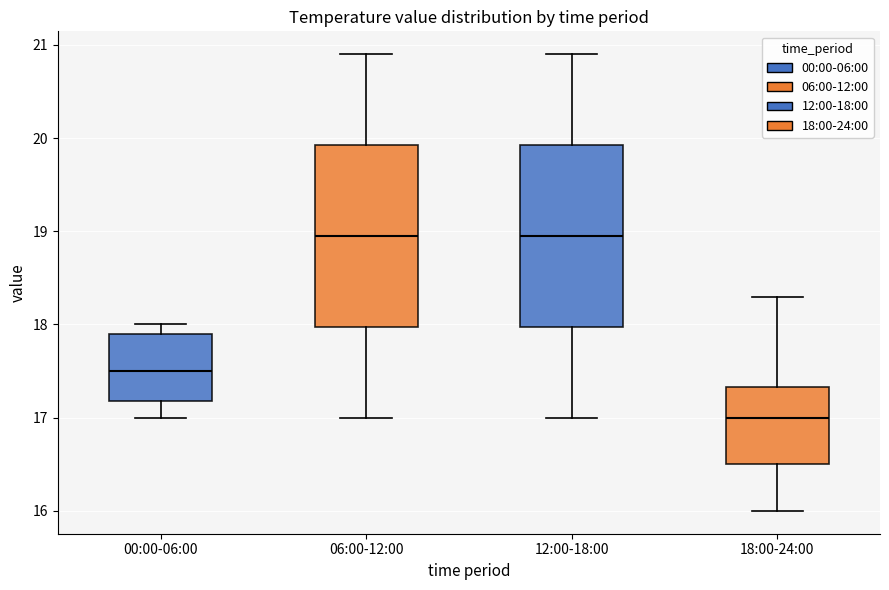

Reading left to right, read every box against the y-axis: the position of its median line, the range the box covers, and the ends of its whiskers. The values are not printed on the chart, so give them approximately, as read against the axis.

00:00-06:00: median 17.5, box 17.2 to 17.9, whiskers 17.0 to 18.0
06:00-12:00: median 19.0, box 18.0 to 19.9, whiskers 17.0 to 20.9
12:00-18:00: median 19.0, box 18.0 to 19.9, whiskers 17.0 to 20.9
18:00-24:00: median 17.0, box 16.5 to 17.3, whiskers 16.0 to 18.3